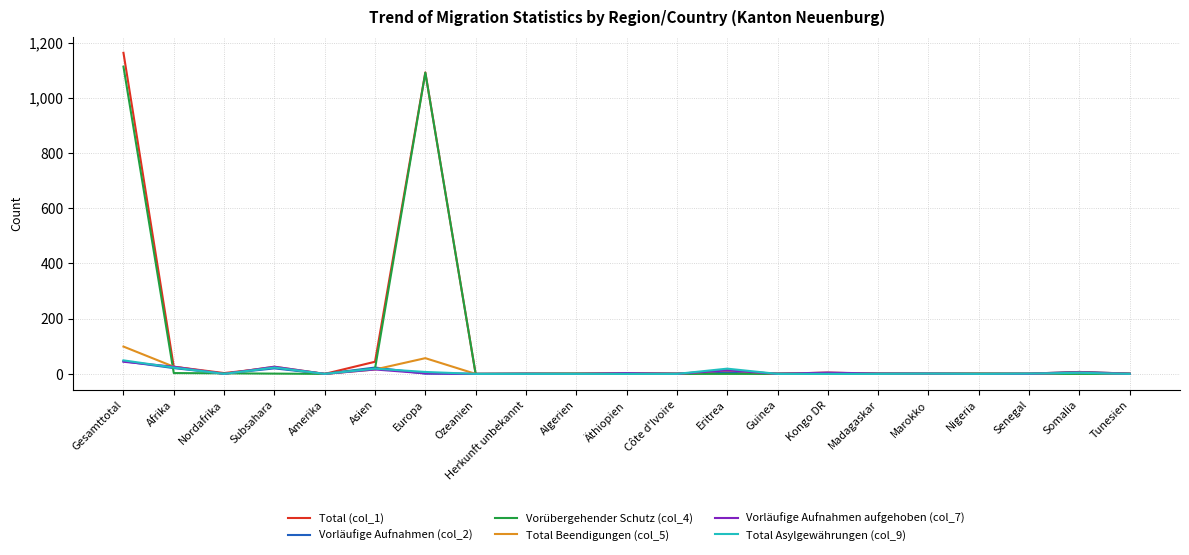

What is the sum of the Total Beendigungen (col_5) values at Herkunft unbekannt and Kongo DR?

5